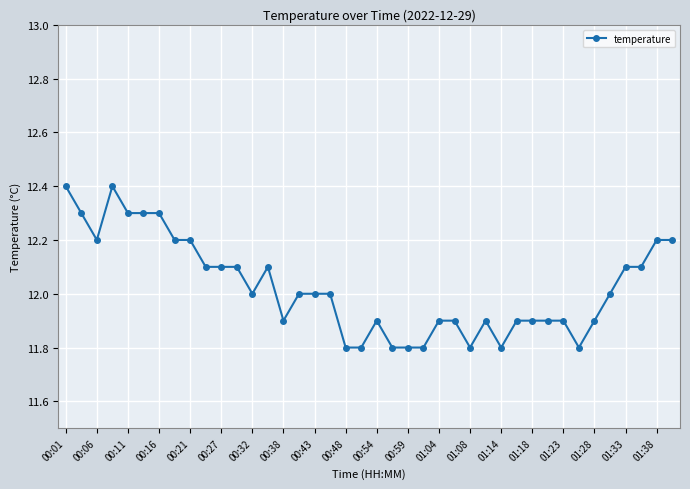

Count the values in the range 11 to 12.

23